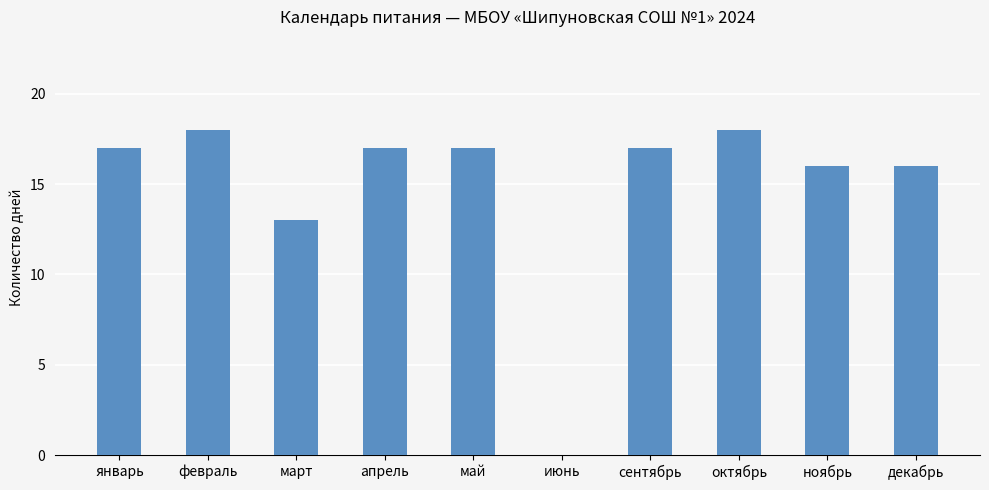

What is the sum of all values?

149